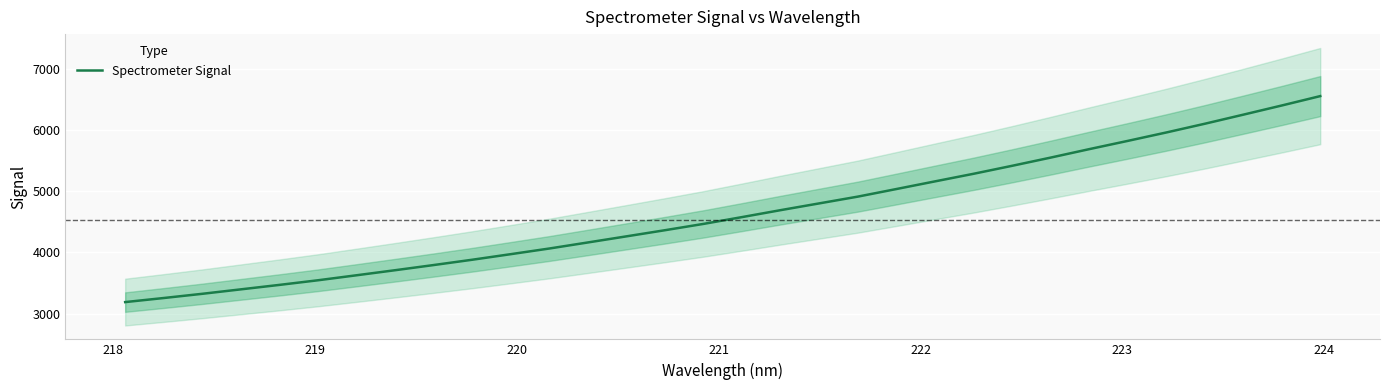

What is the sum of all values?

148717.0